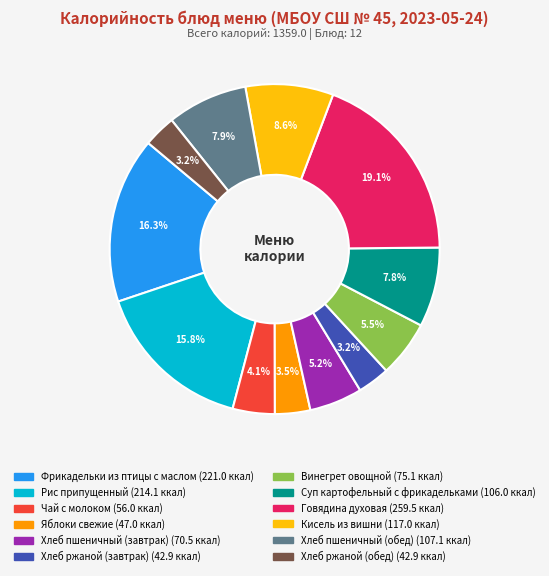

How many slices are in this pie chart?

12